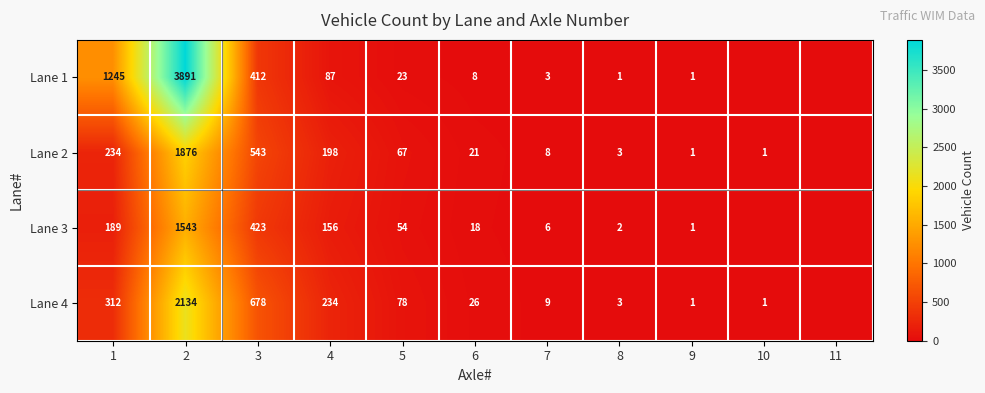

How many distinct data groups are displayed?

4